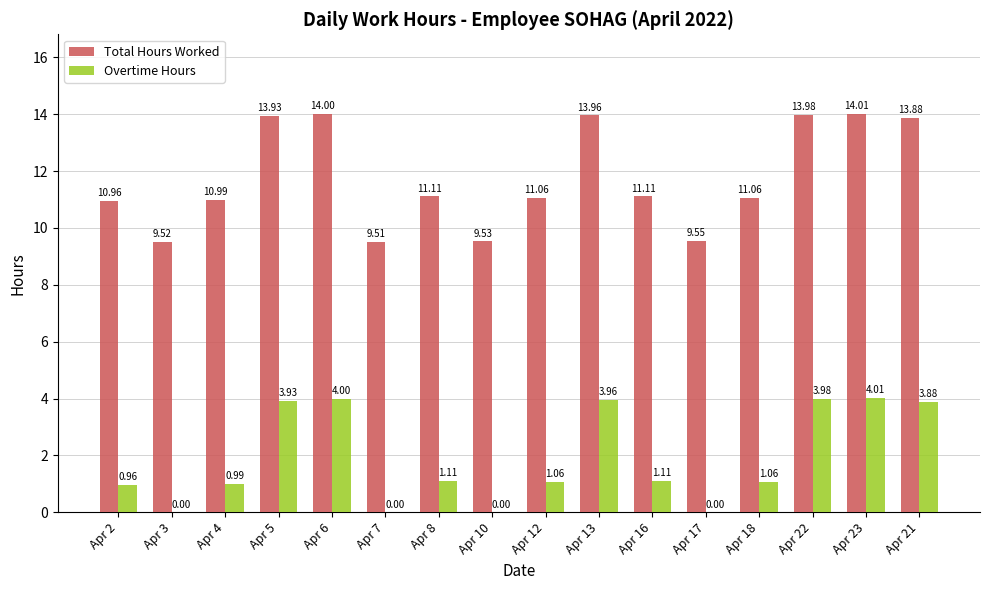

Count the number of categories in the chart.

16